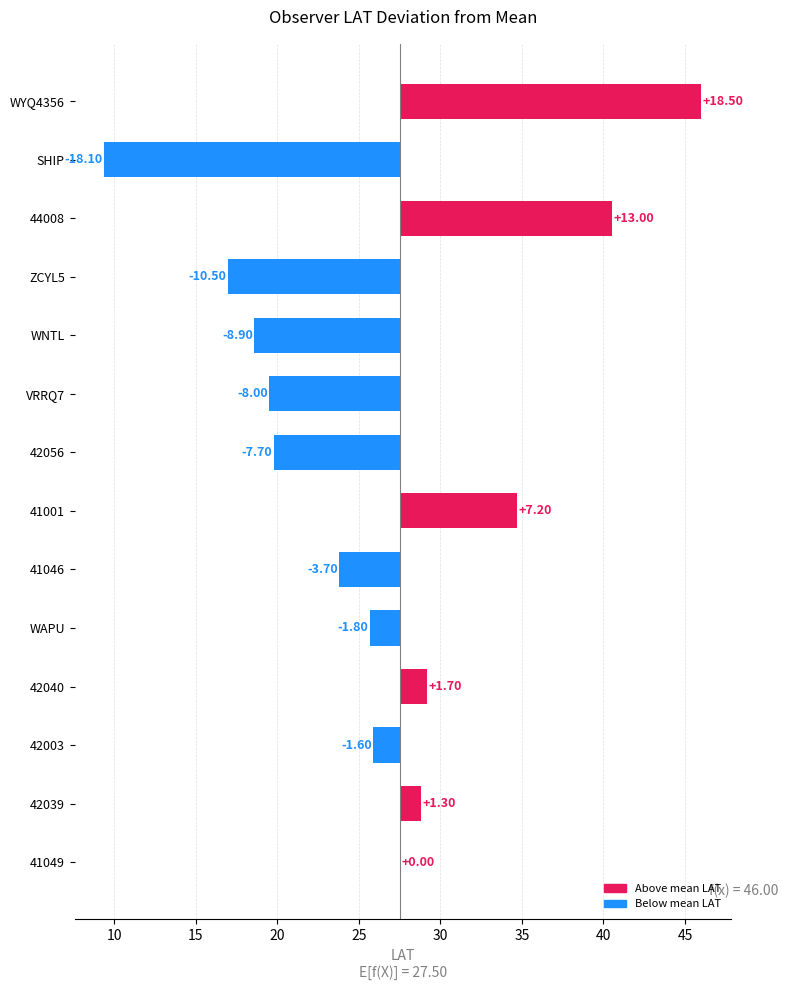

Read the value at 42003.

-1.6